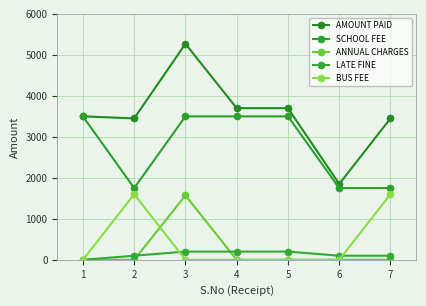

How many interior local valleys does the AMOUNT PAID series have?

2